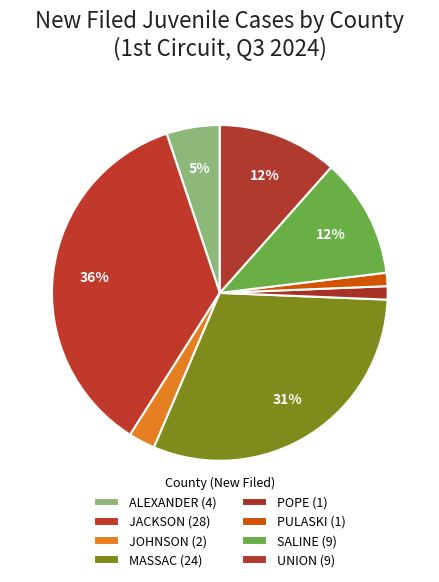

Is there any slice that represents more than half of the pie?

No